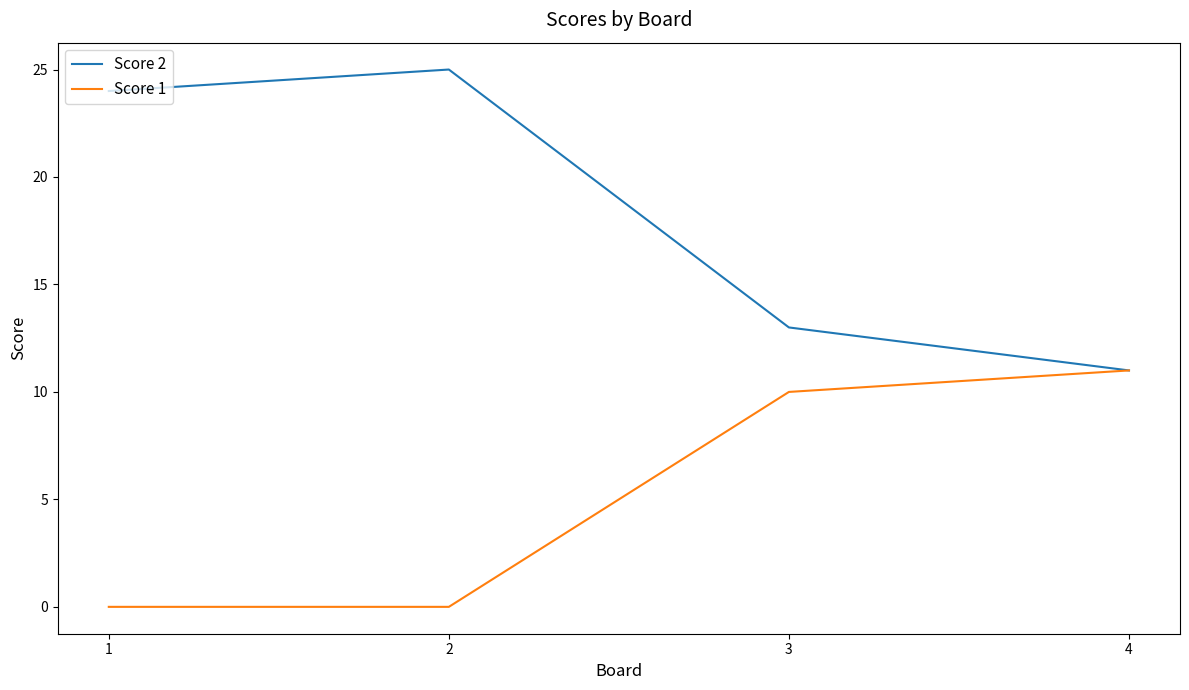

True or false: Score 1 has a value of 19 at 4.

False